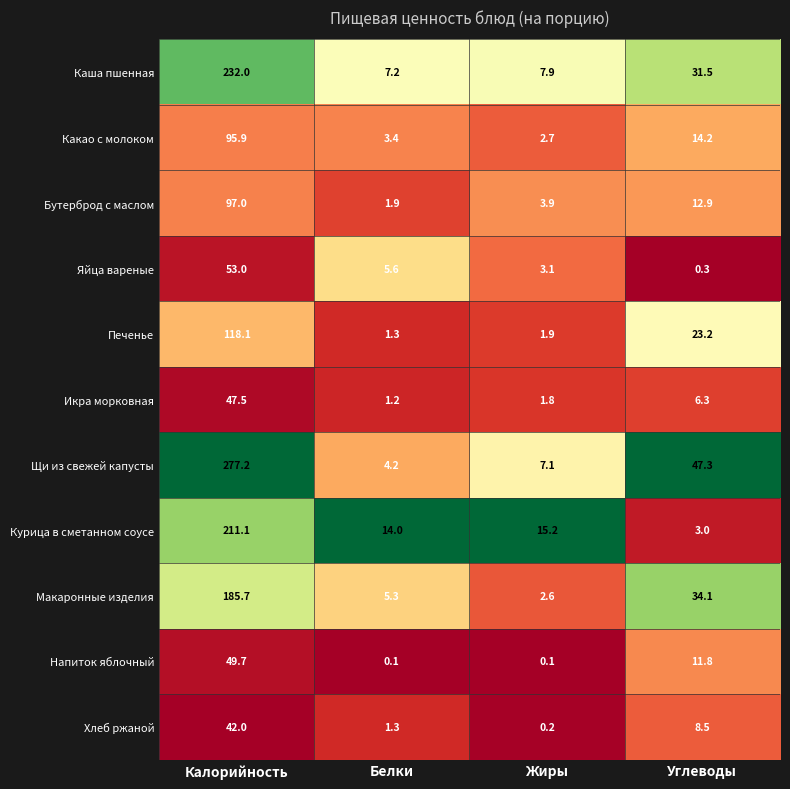

What is the total value across all series at Жиры?

46.5